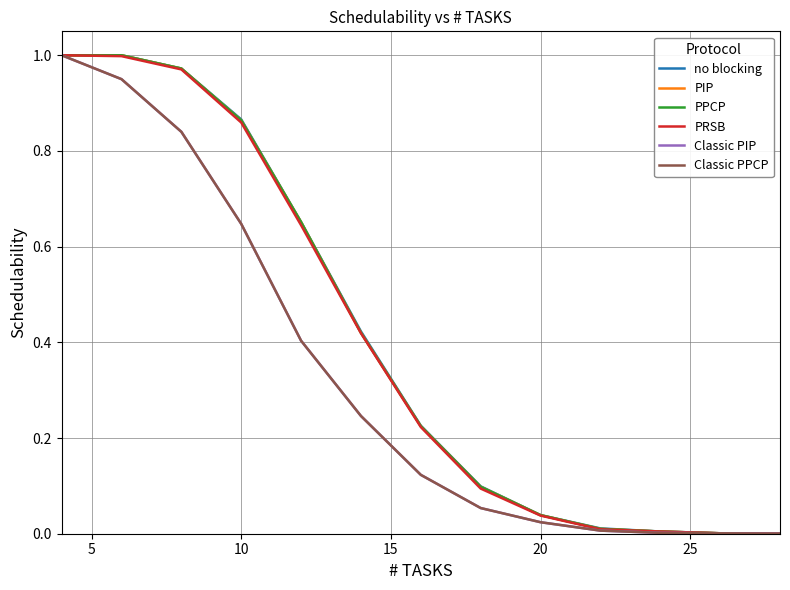

Which series has the widest spread of values?

no blocking